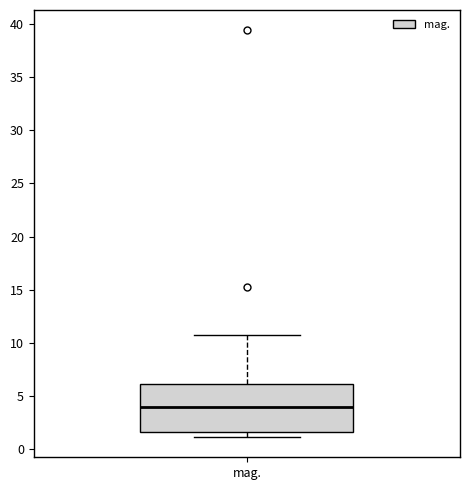

Transcribe this box plot: give where the median line is, the range the box spans, and where the two whiskers end, as read against the y-axis. The values are not printed on the chart, so give them approximately, as read against the axis.

median 4.0, box 1.5 to 6.0, whiskers 1.0 to 10.5